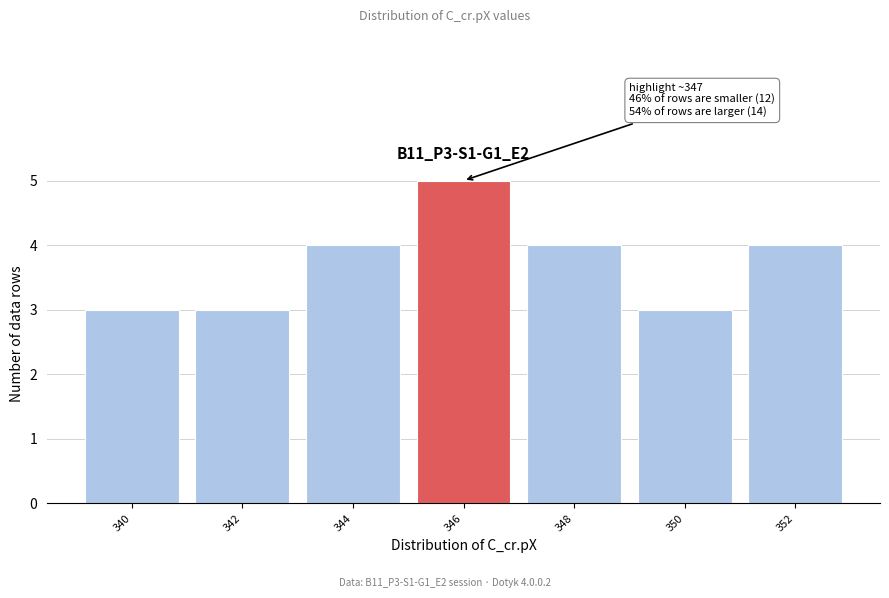

Reading left to right, what are all the values shown in this chart?

340=3	342=3	344=4	346=5	348=4	350=3	352=4